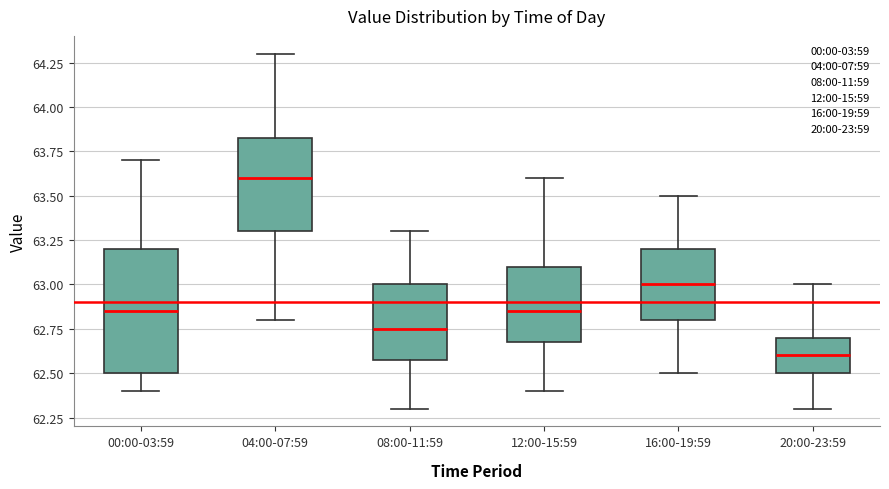

Reading left to right, read every box against the y-axis: the position of its median line, the range the box covers, and the ends of its whiskers. The values are not printed on the chart, so give them approximately, as read against the axis.

00:00-03:59: median 62.85, box 62.50 to 63.20, whiskers 62.40 to 63.70
04:00-07:59: median 63.60, box 63.30 to 63.85, whiskers 62.80 to 64.30
08:00-11:59: median 62.75, box 62.60 to 63.00, whiskers 62.30 to 63.30
12:00-15:59: median 62.85, box 62.70 to 63.10, whiskers 62.40 to 63.60
16:00-19:59: median 63.00, box 62.80 to 63.20, whiskers 62.50 to 63.50
20:00-23:59: median 62.60, box 62.50 to 62.70, whiskers 62.30 to 63.00